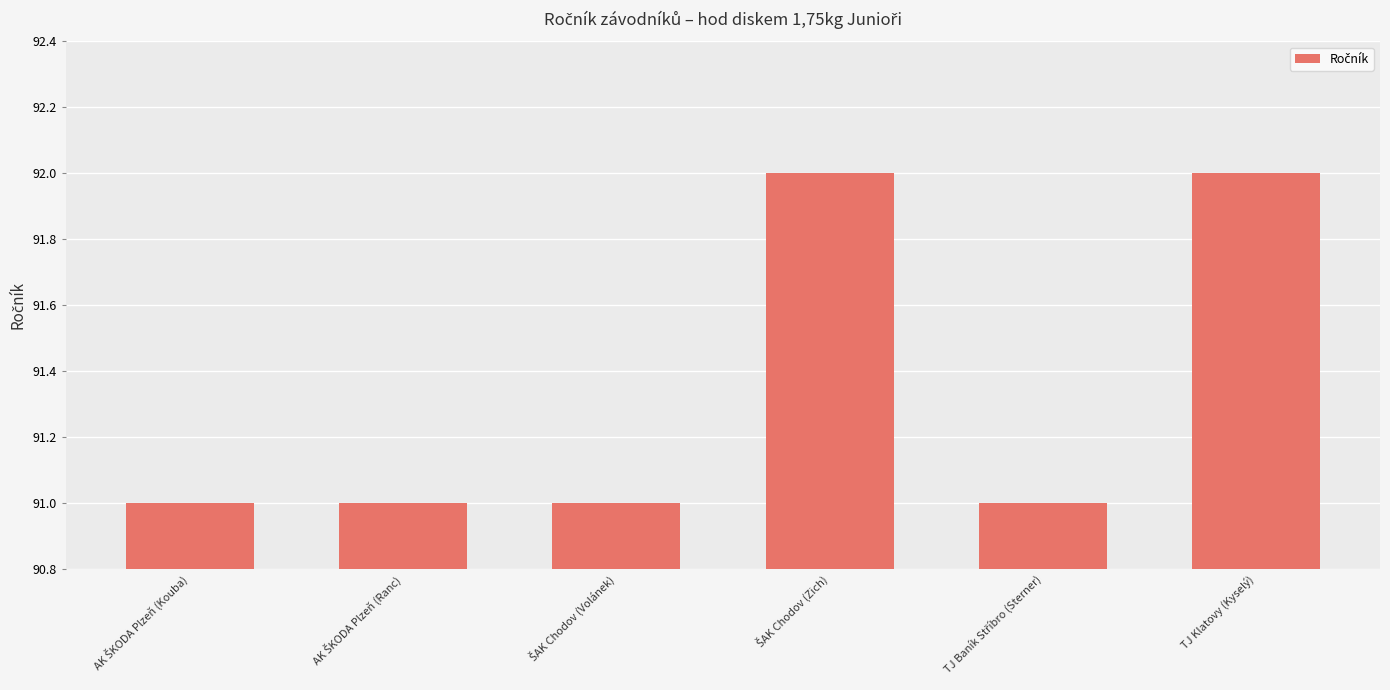

Count the number of categories in the chart.

6